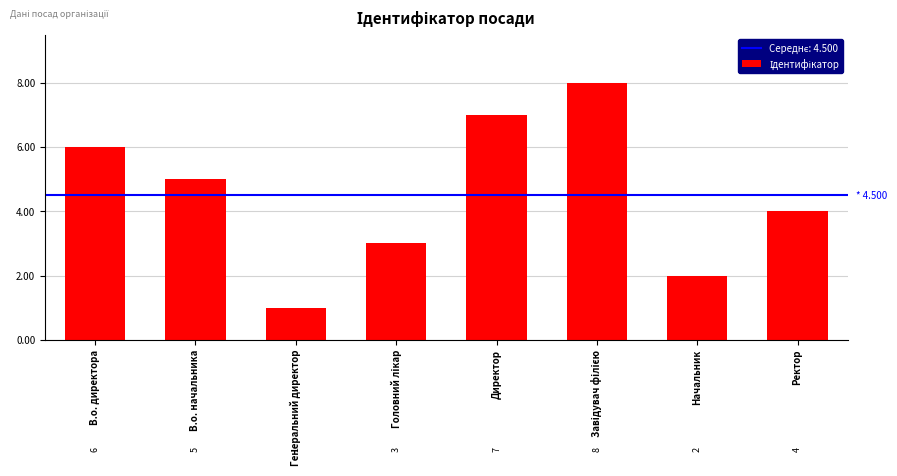

How many values are below 5?

4